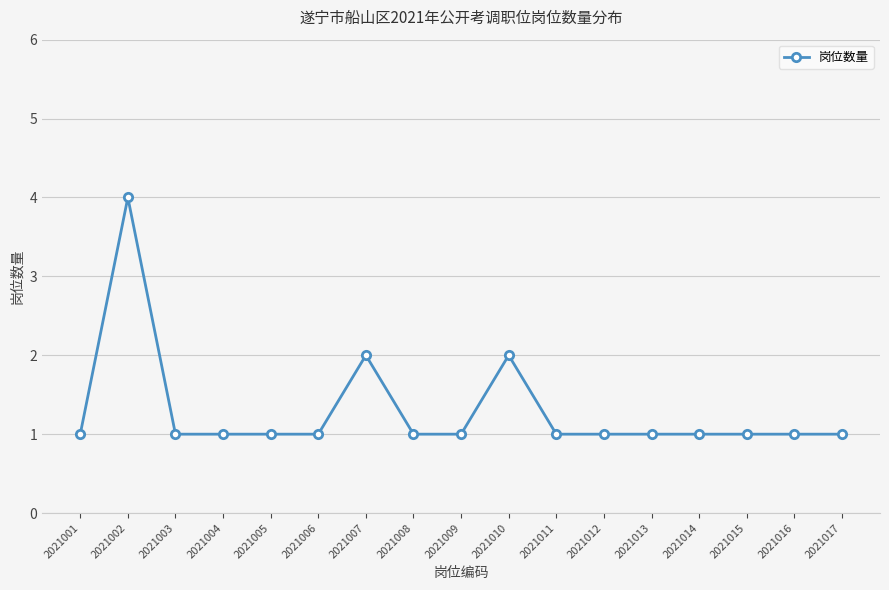

True or false: the data shows 2 at 2021005.

False